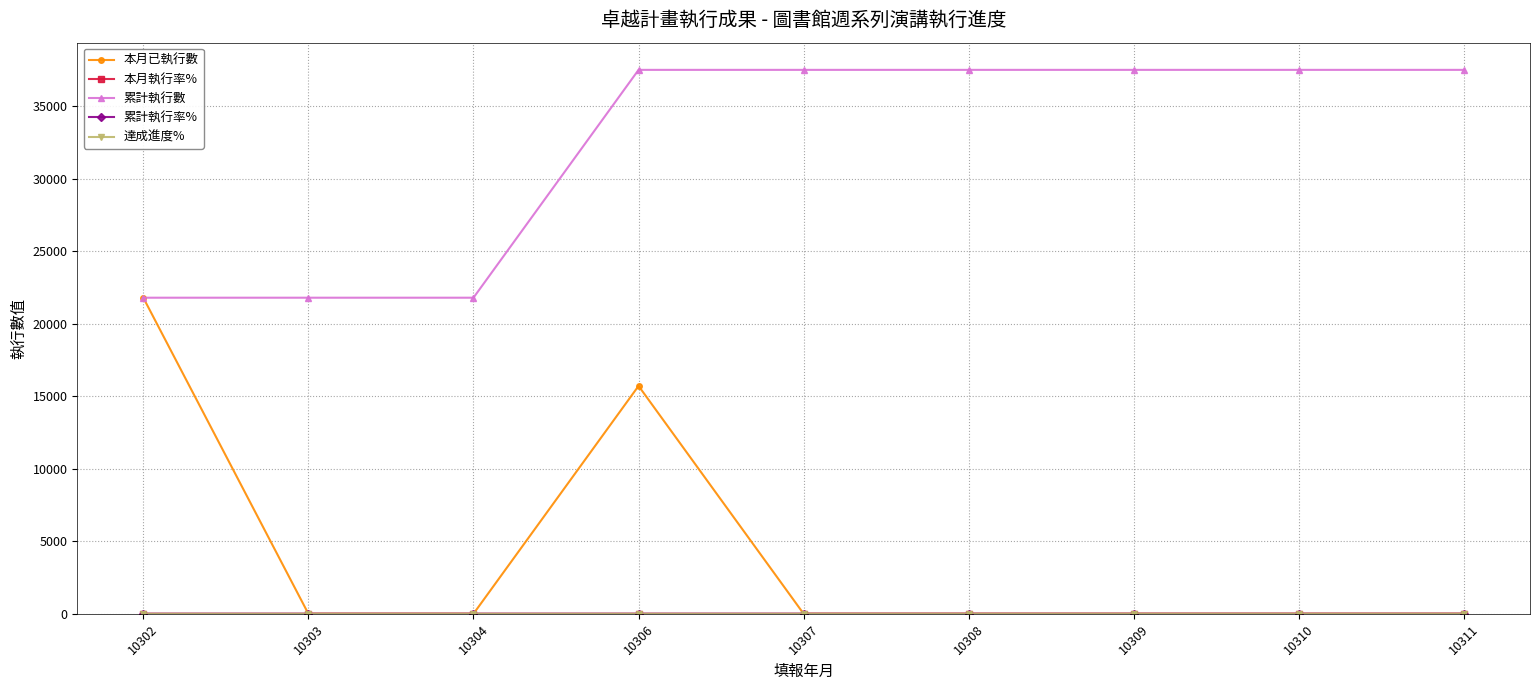

Which series has the widest spread of values?

本月已執行數